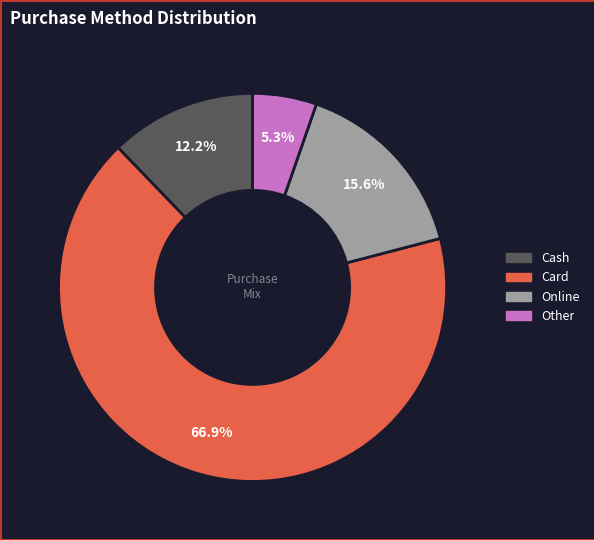

Is Online the majority of the pie?

No